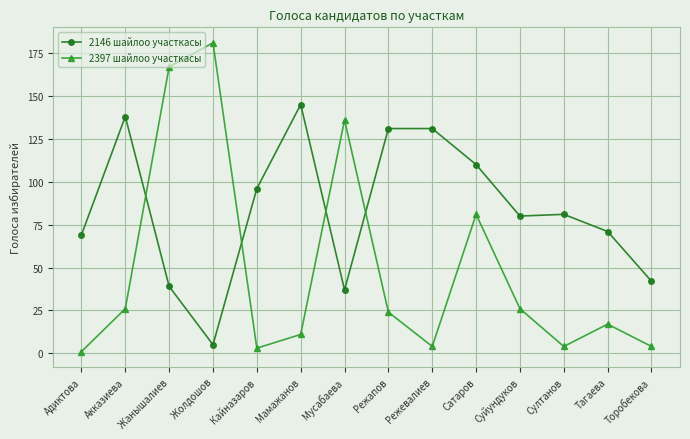

What is the label of the 3rd point from the left?

Жанышалиев